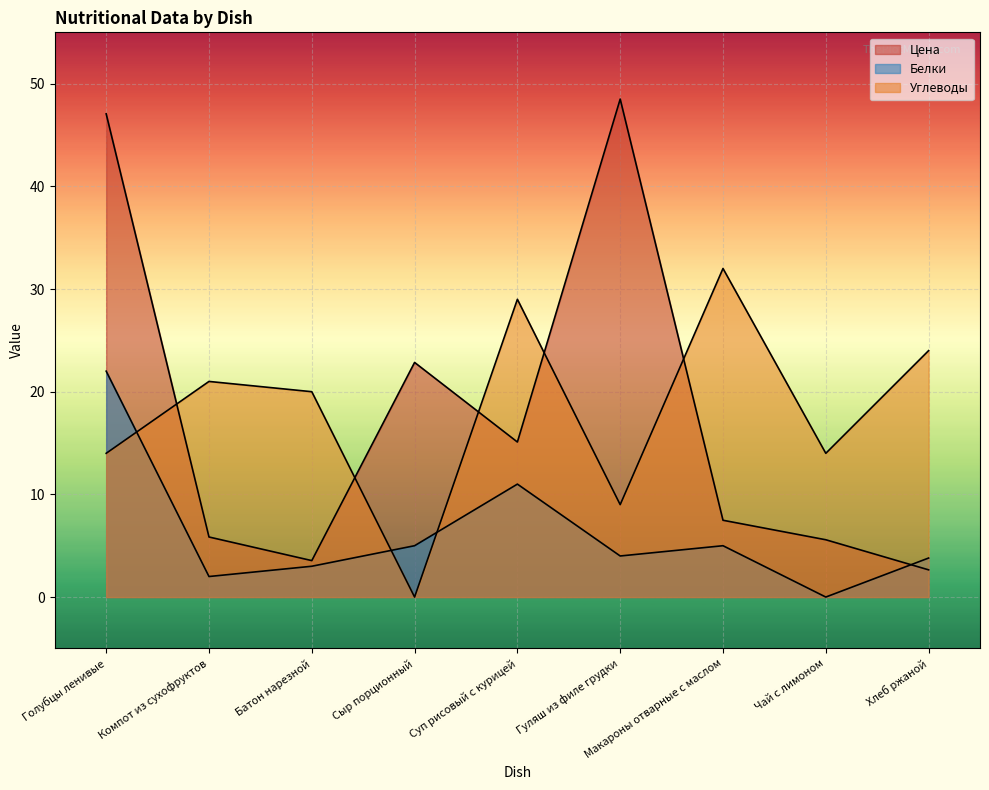

What is the highest value of the Углеводы series?

32.0